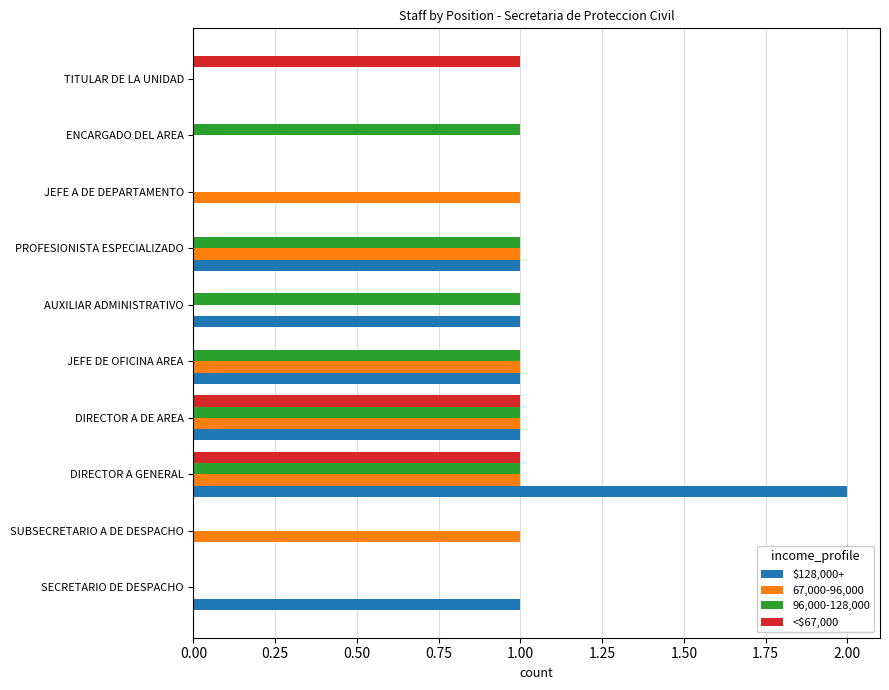

True or false: 67,000-96,000 has a value of 1 at JEFE DE OFICINA AREA.

True